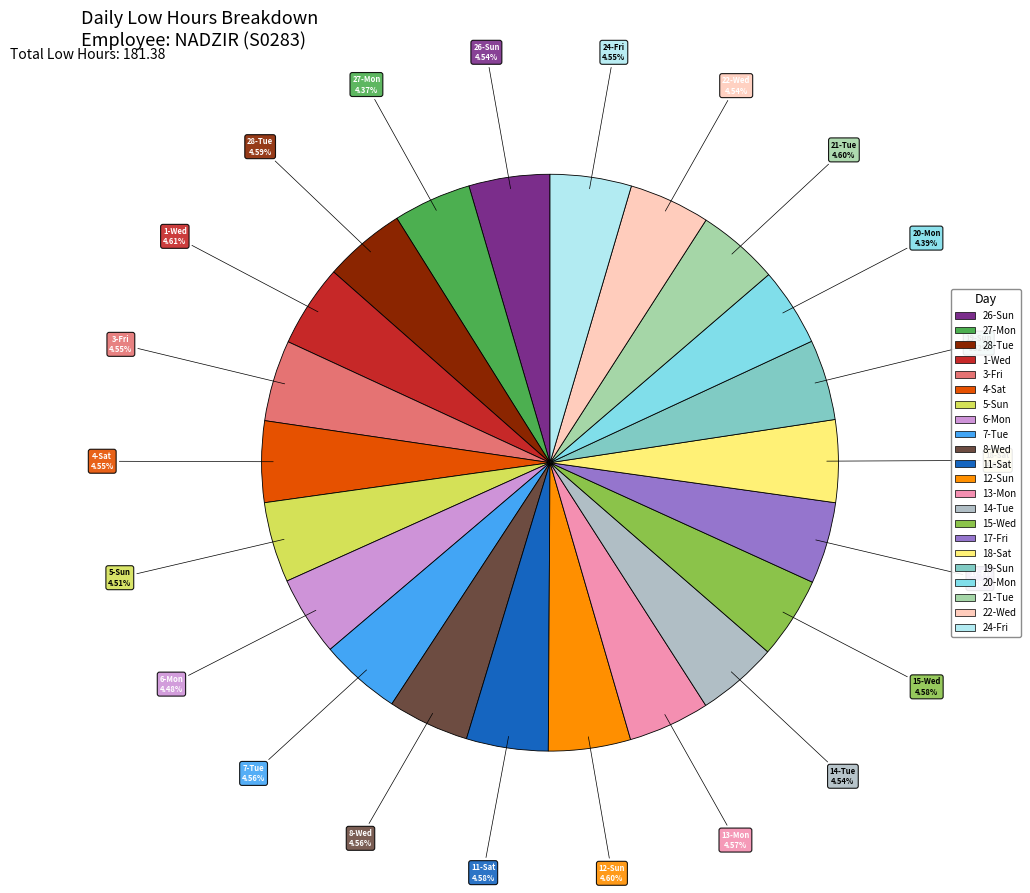

What percentage do 11-Sat and 26-Sun together represent?

9.1%